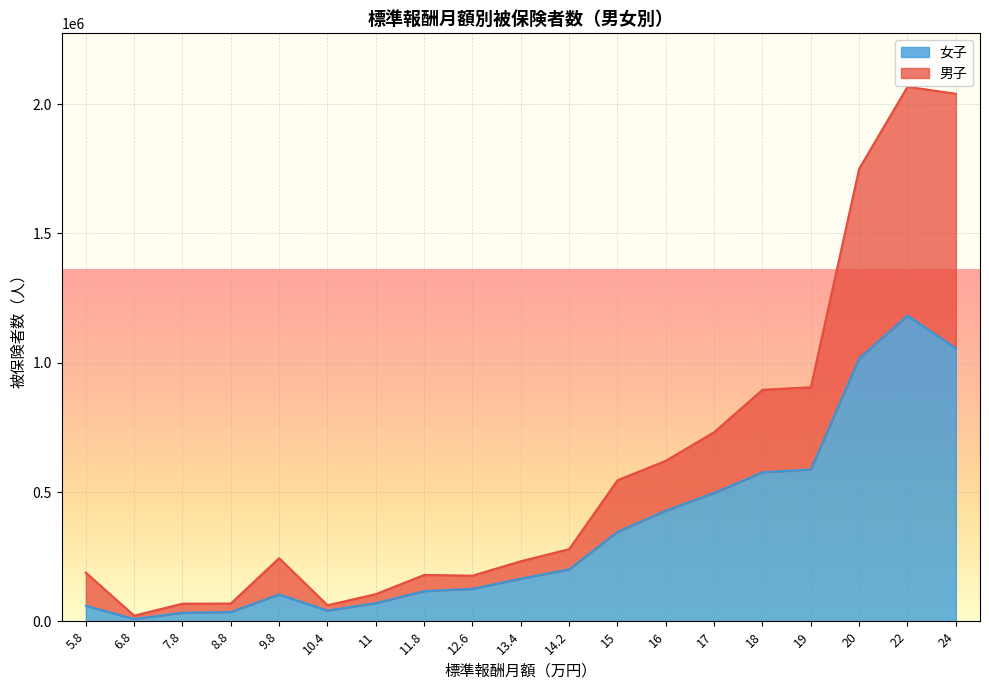

What position from the right is 10.4?

14